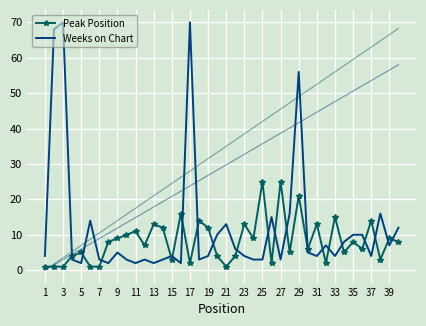

True or false: Peak Position has more than 0 points higher than both neighbors.

True